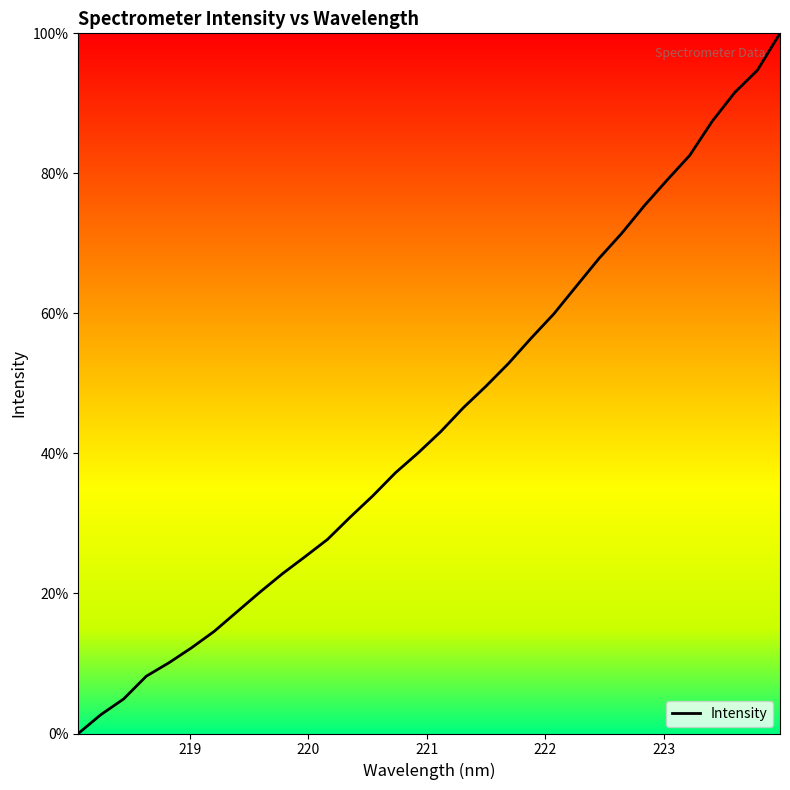

What is the maximum value shown in the chart?

100.0